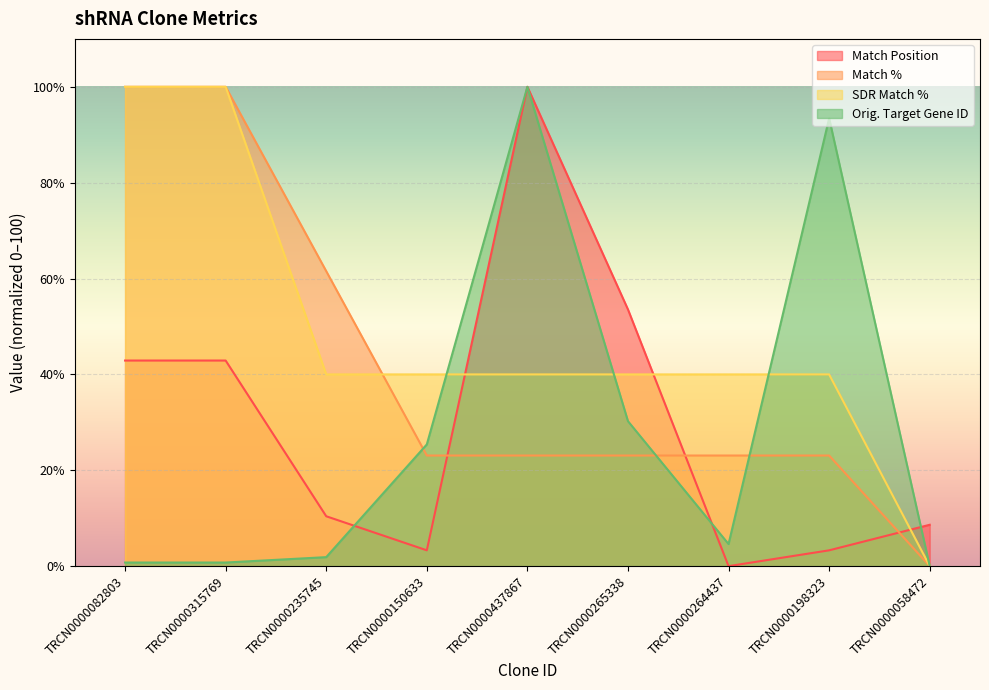

What is the sum of all Match % values?

376.9